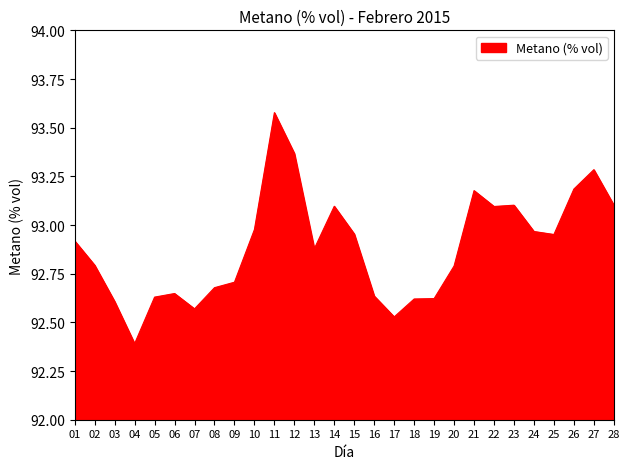

What is the difference between the maximum and minimum values?

1.2